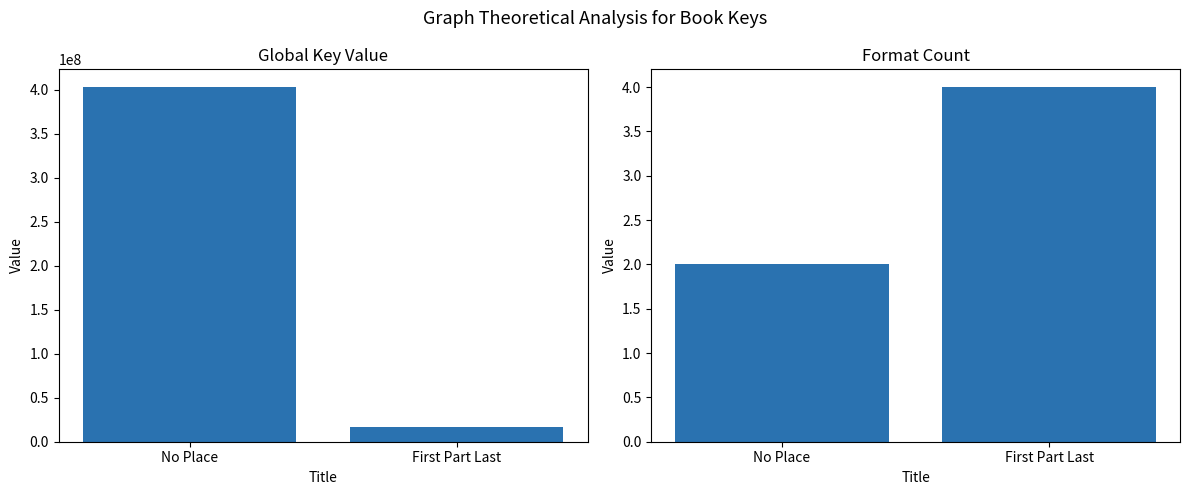

How many bars are there in each group?

2